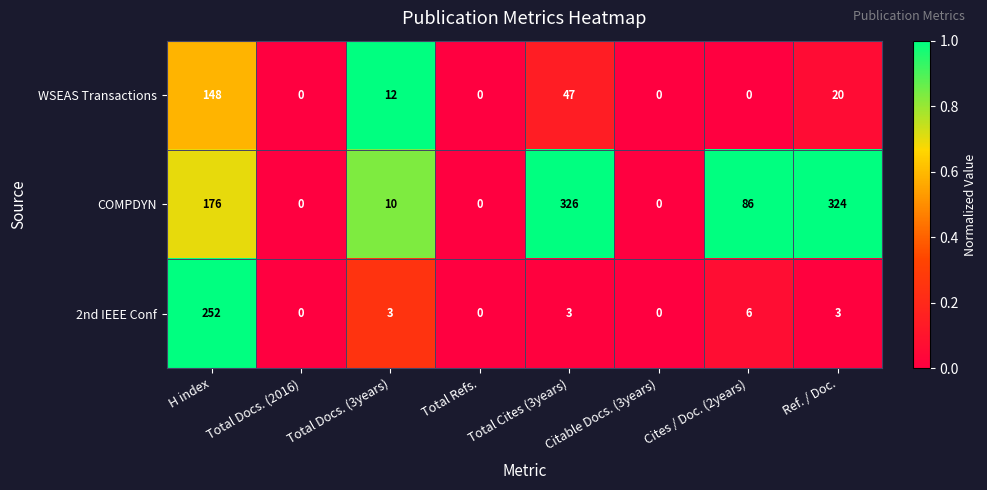

What is the total value across all series at Total Docs. (3years)?

25